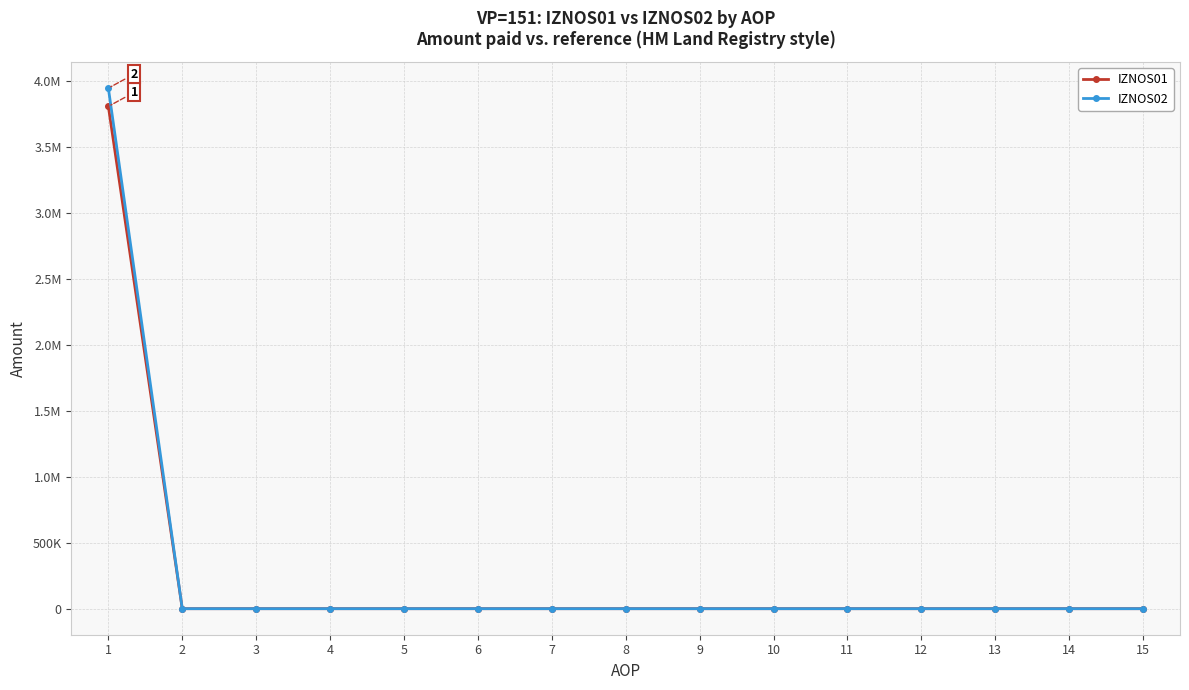

What is the spread (max minus min) of values at 1?

138553.4